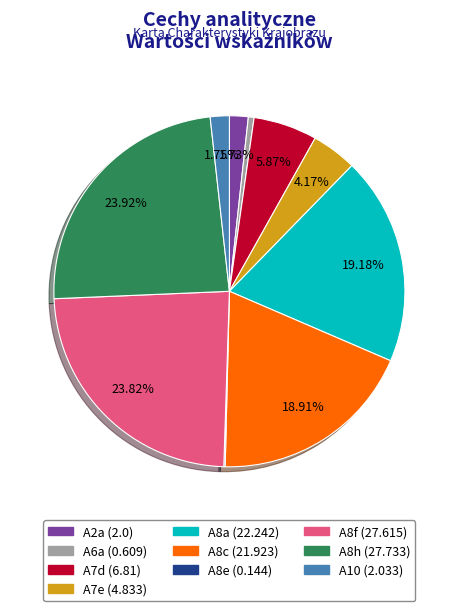

To the nearest percent, what is the combined percentage of A10 and A8a?

21%